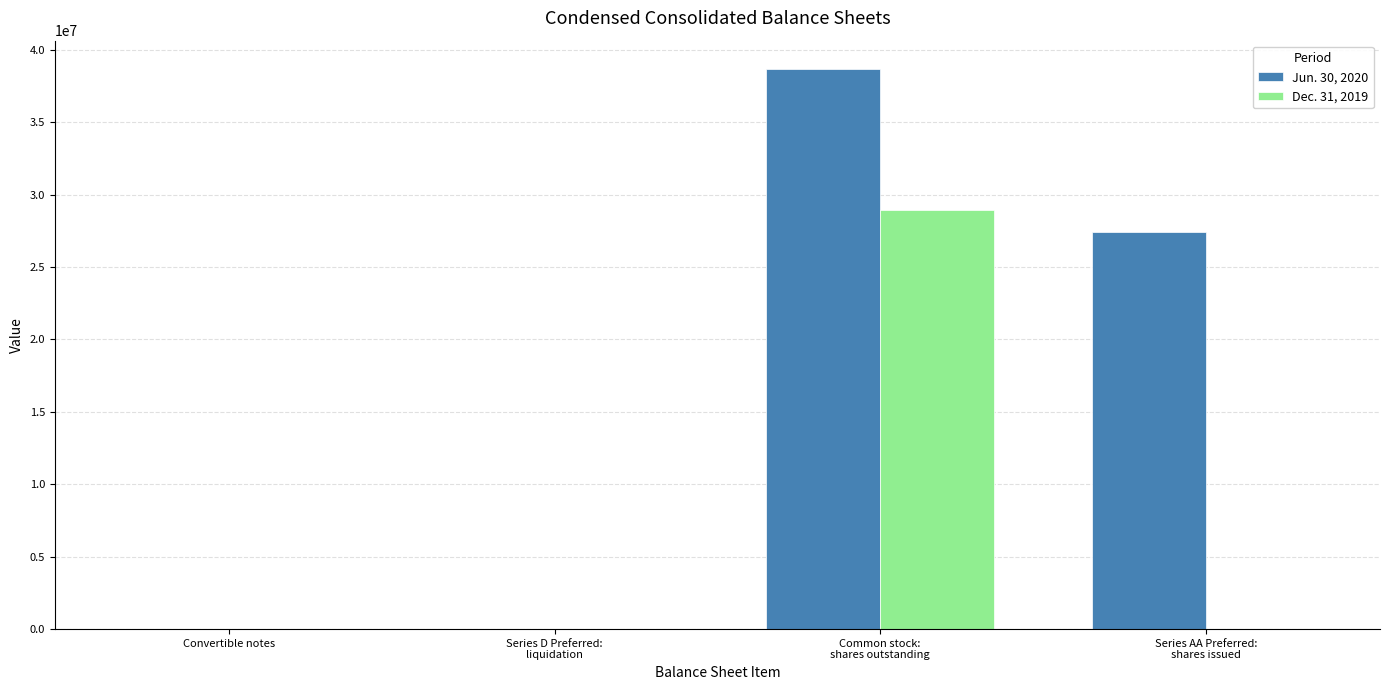

How many groups of bars are there?

4